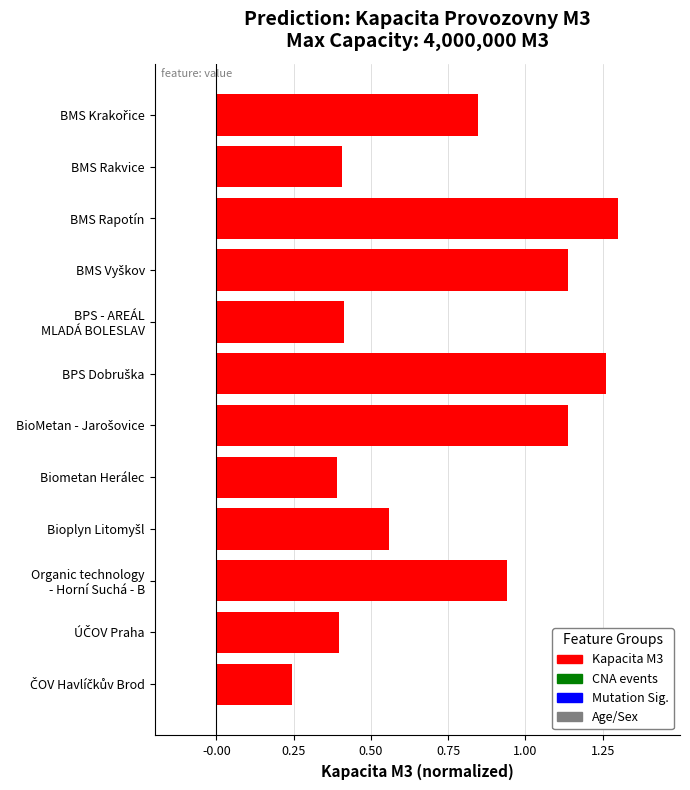

The chart shows a value of 2.3 at BMS Rapotín. True or false?

False